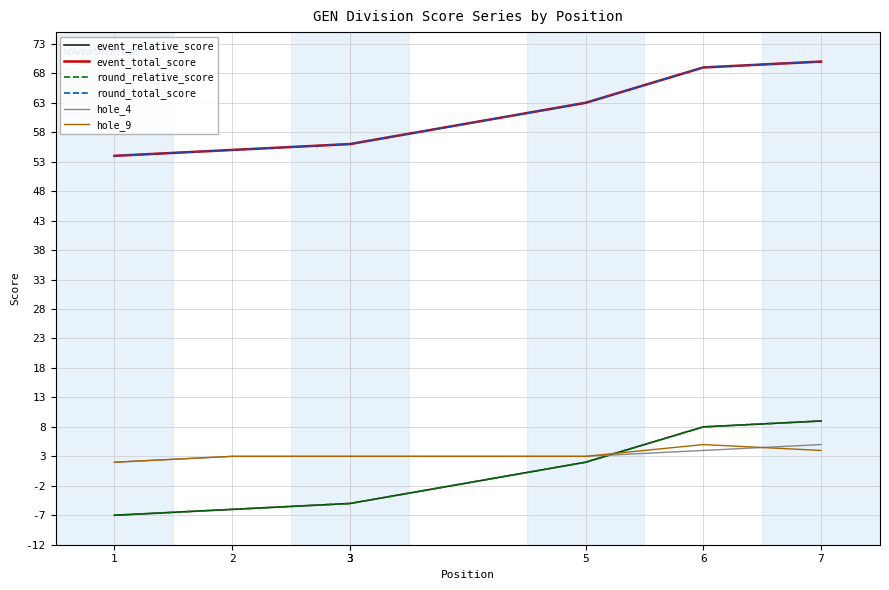

What is the difference between the maximum and minimum values in the hole_4 series?

3